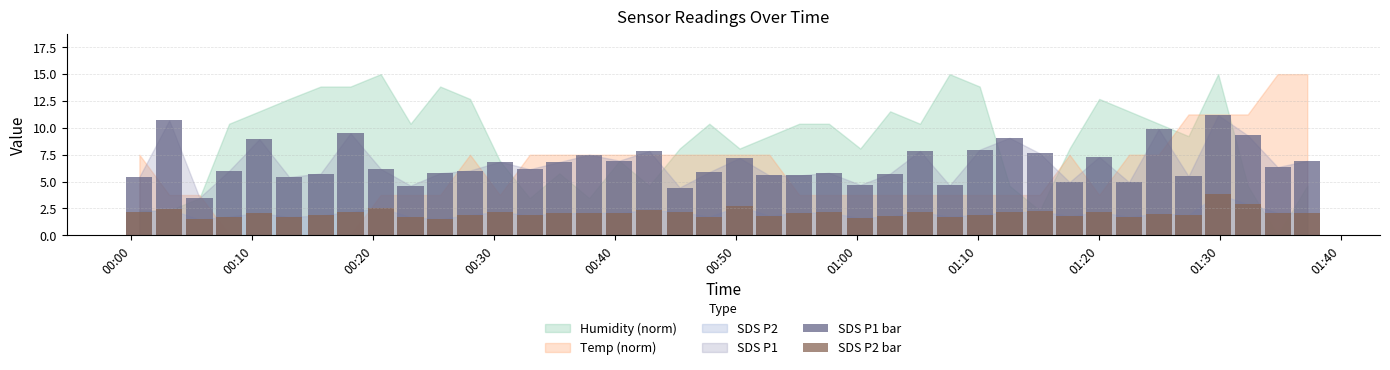

The SDS P1 bar series shows 2.8 at 29. True or false?

False